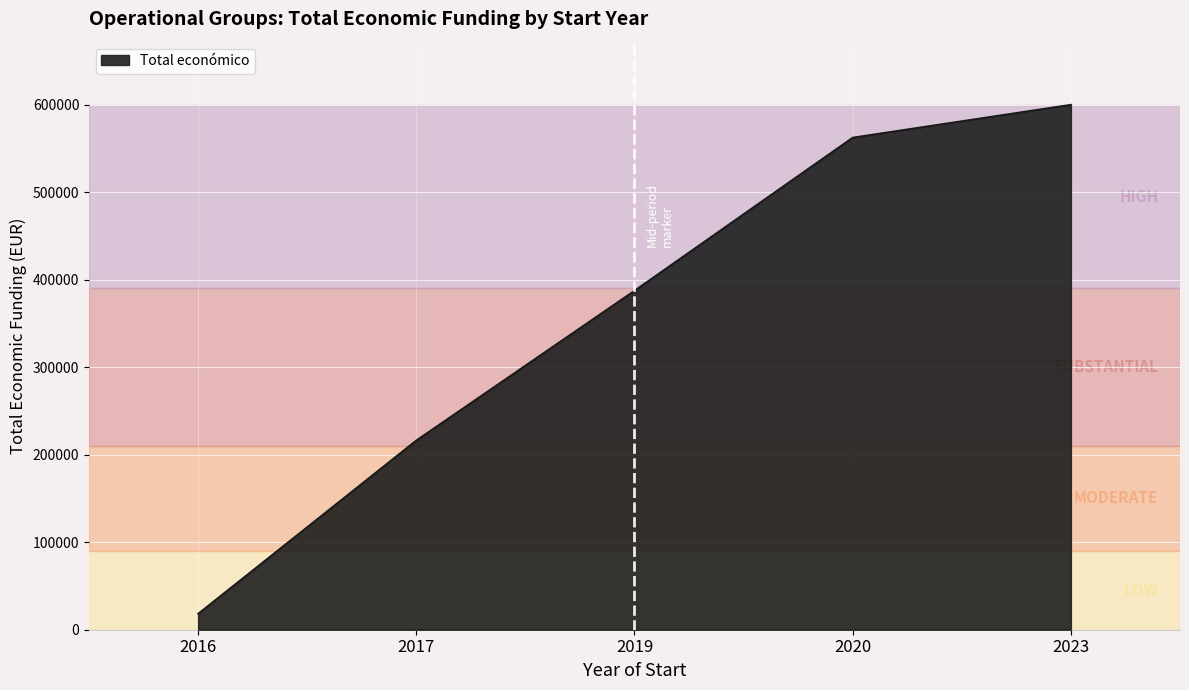

What is the ratio of the value at 2017 to the value at 2016?

11.8